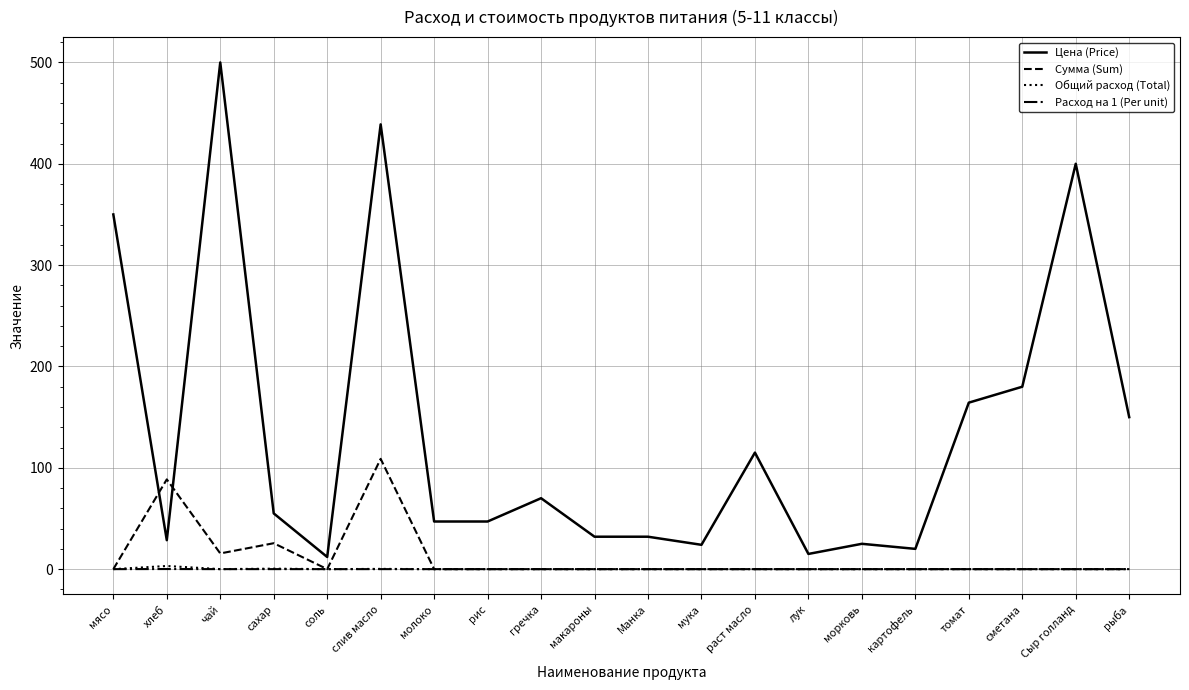

How many lines are shown in the chart?

4